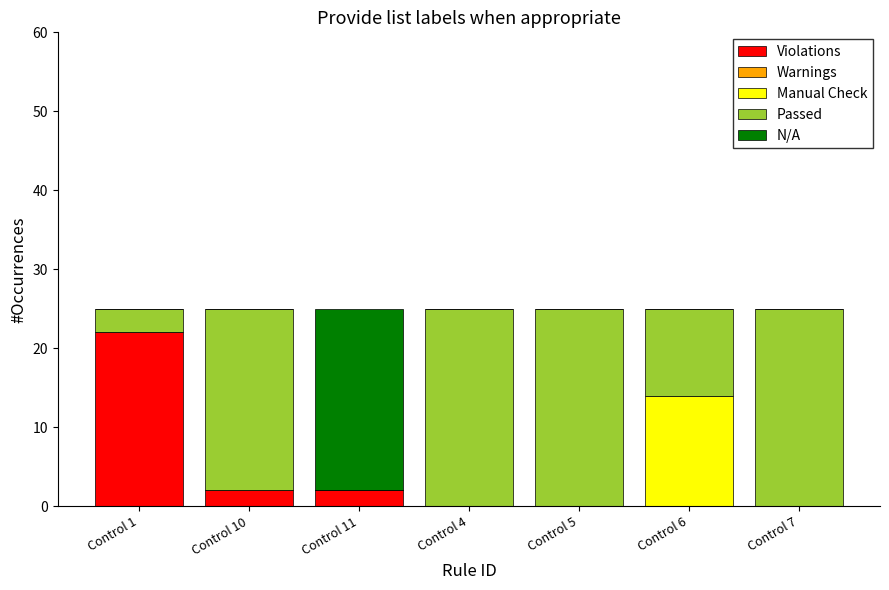

Reading left to right, transcribe the values for Violations.

Control 1=22	Control 10=2	Control 11=2	Control 4=0	Control 5=0	Control 6=0	Control 7=0